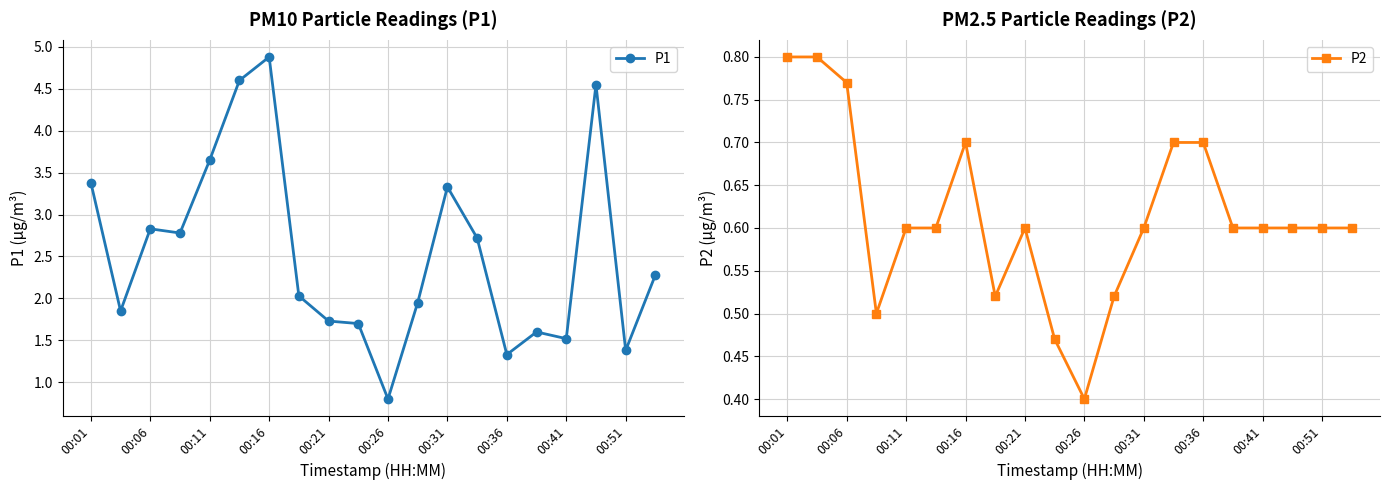

Count the number of categories in the chart.

20